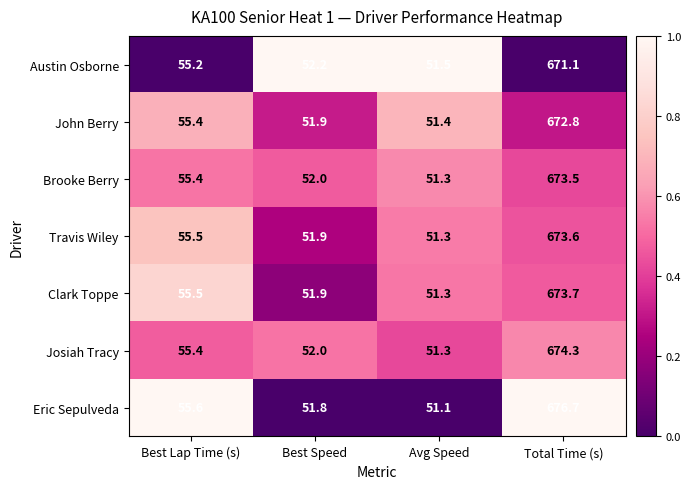

Which series has the largest range (max minus min)?

Eric Sepulveda